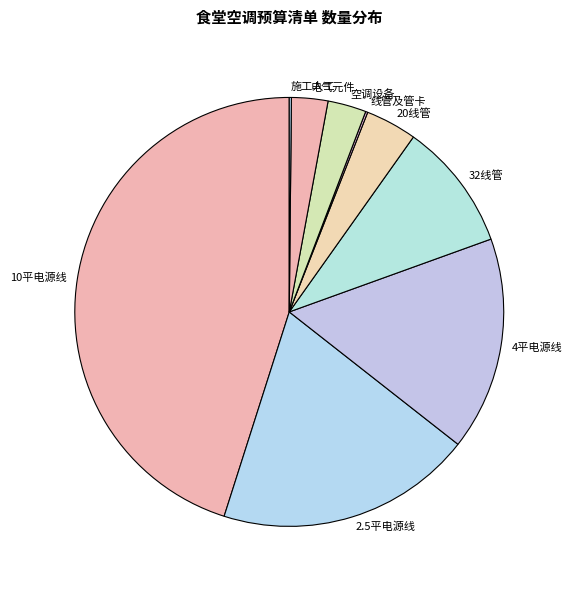

Between 4平电源线 and 2.5平电源线, which is larger?

2.5平电源线